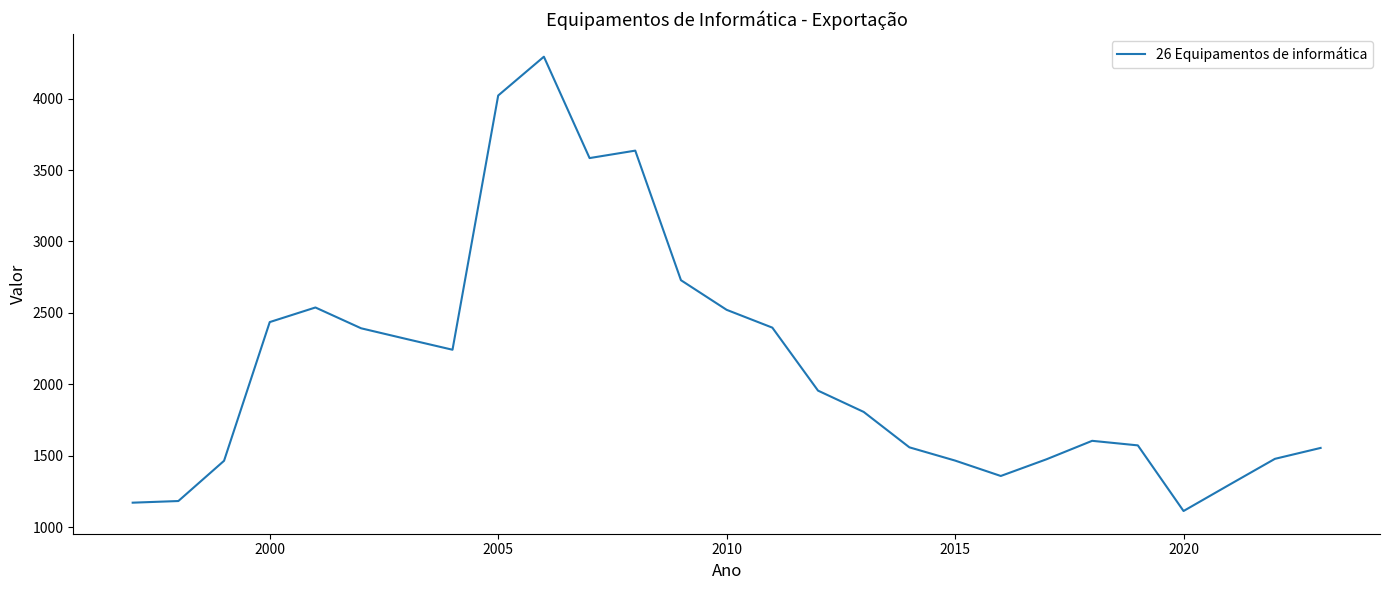

What is the difference between the maximum and minimum values?

3179.7